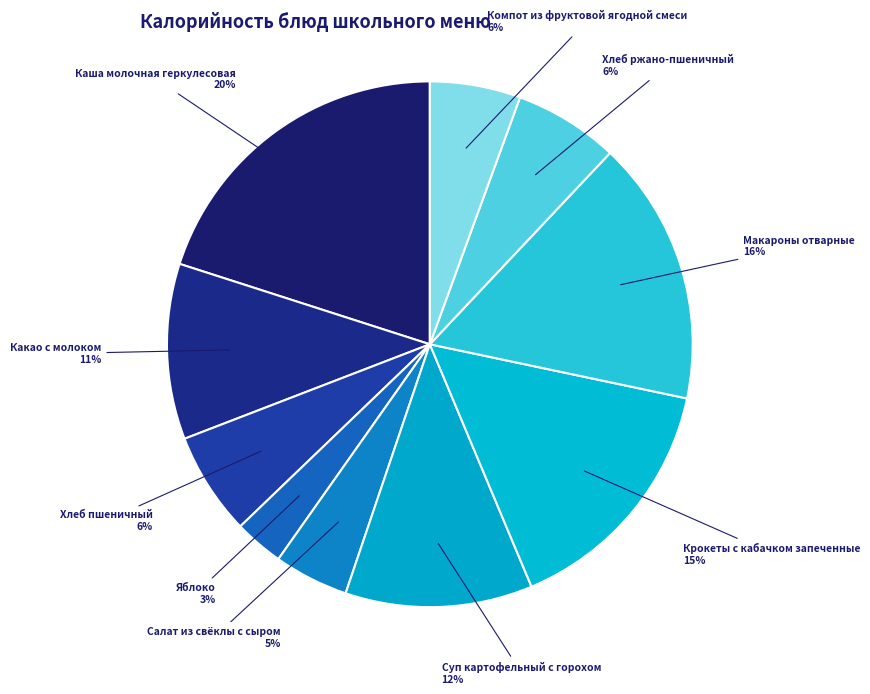

Count the number of slices in the pie.

10